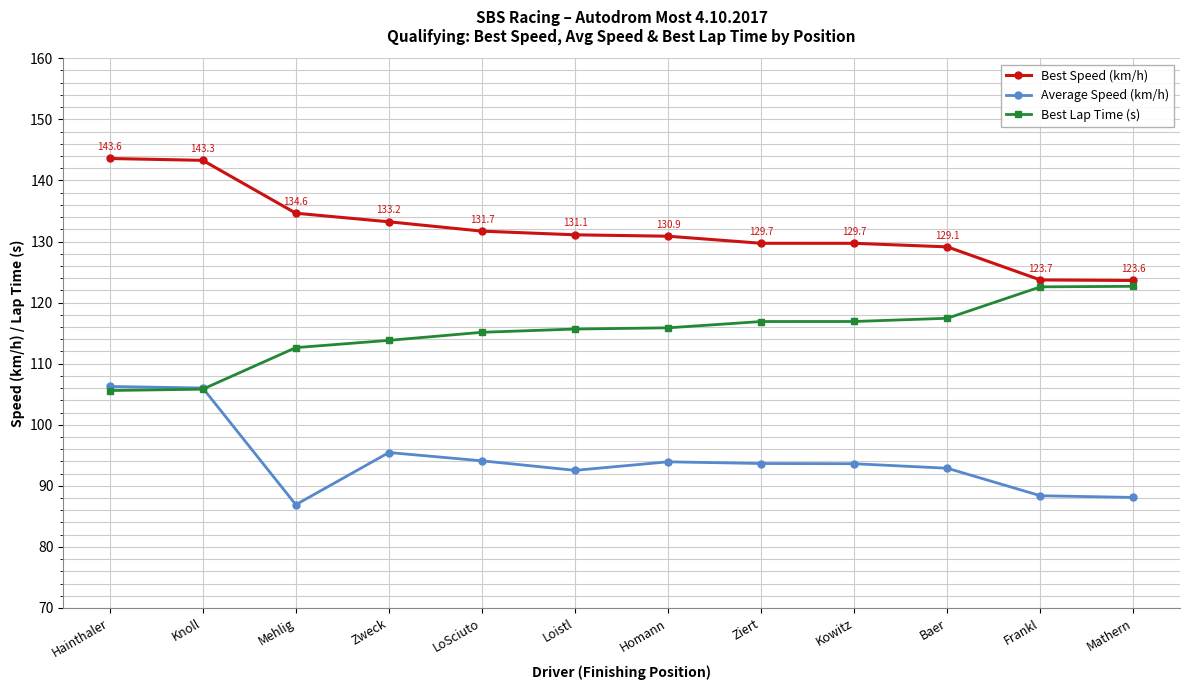

Rank the series at Mehlig from highest to lowest value.

Best Speed (km/h), Best Lap Time (s), Average Speed (km/h)